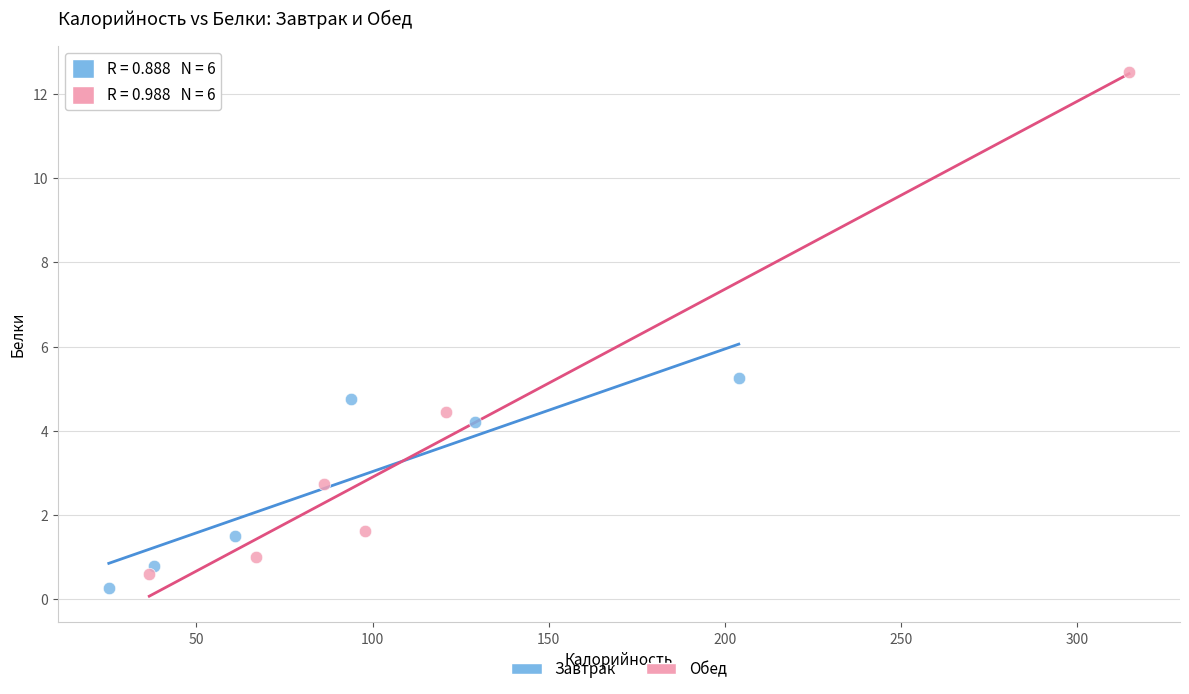

Which series reaches the maximum Y coordinate?

Обед